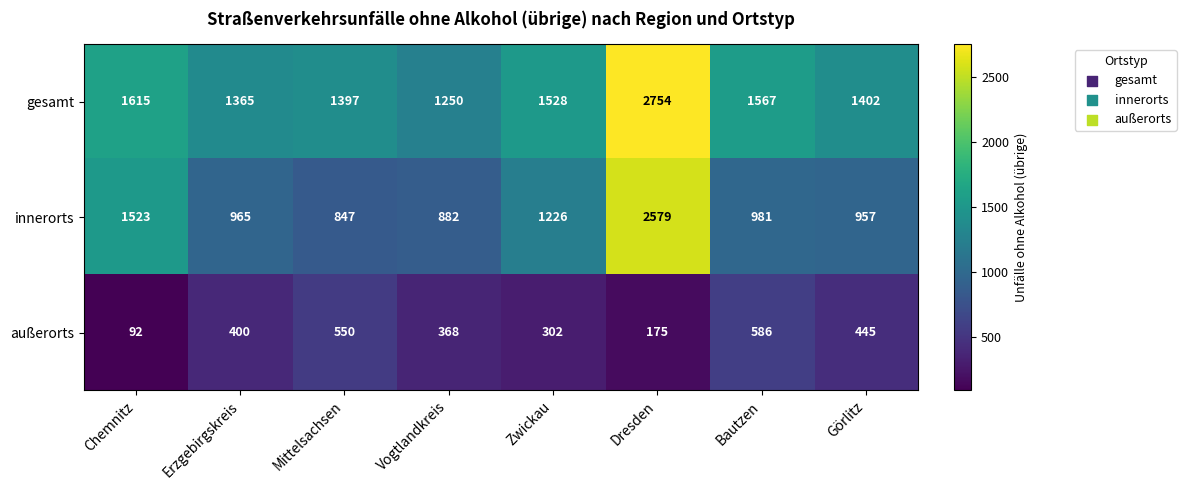

What is the total value across all series at Erzgebirgskreis?

2730